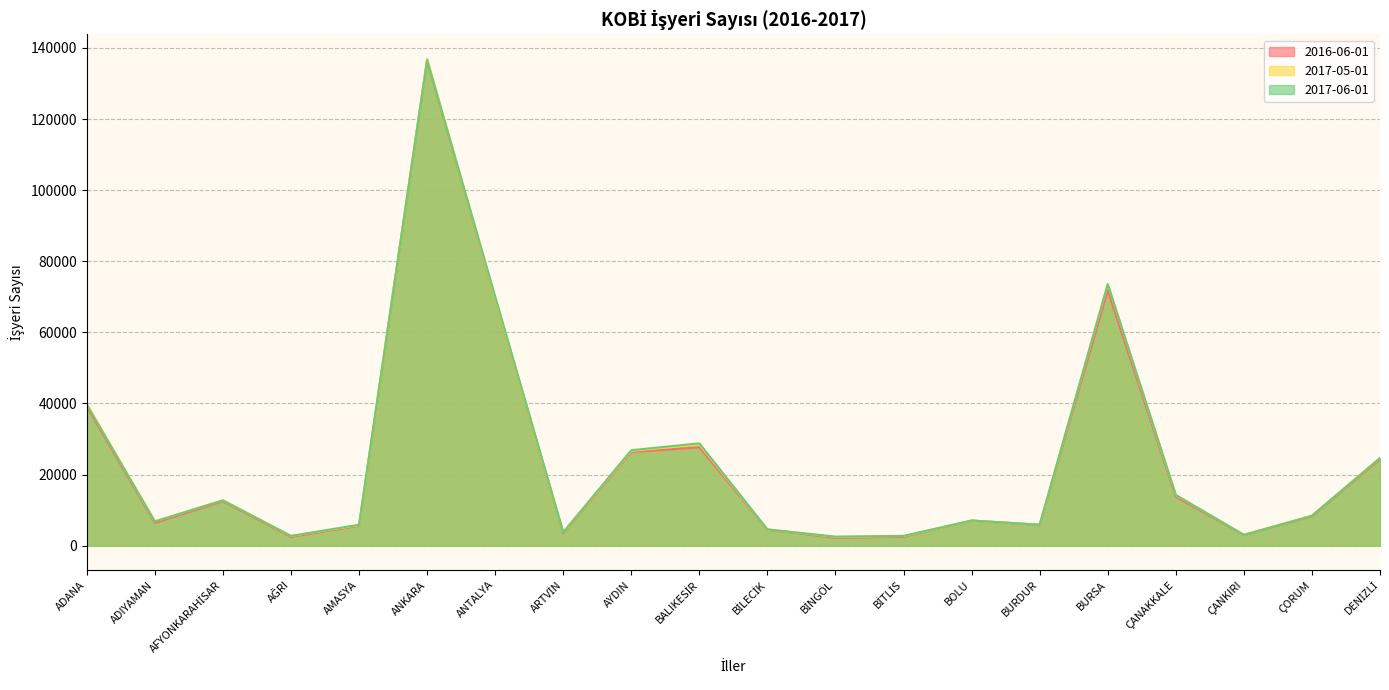

Does the chart display data point markers on the line(s)?

No